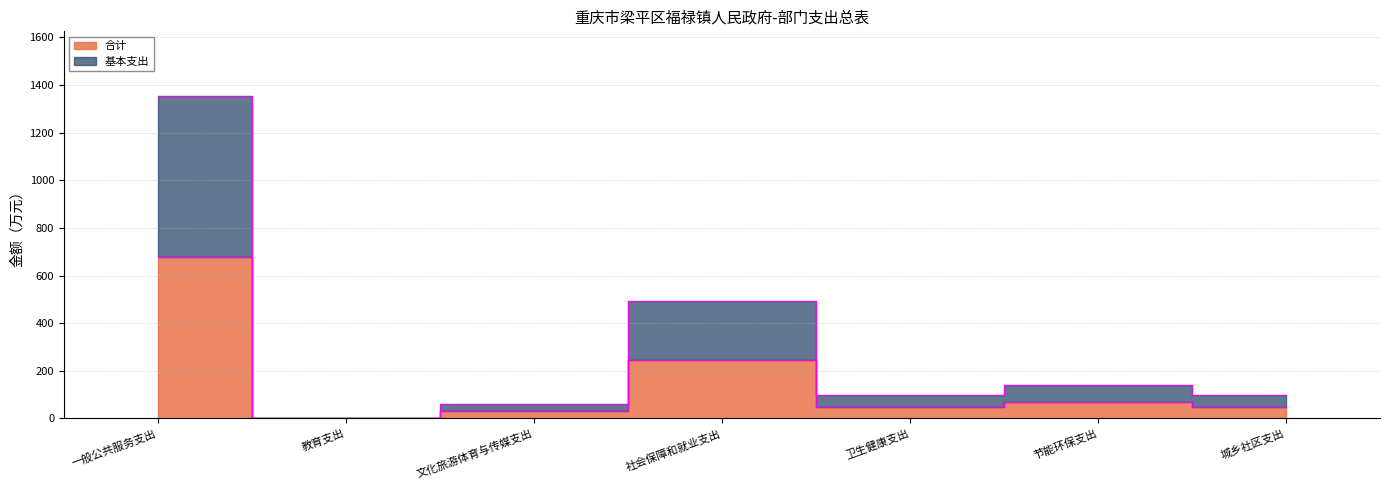

Reading left to right, what are all the values shown in this chart?

合计: 677.0	1.1	30.0	245.6	48.4	70.0	50.0
基本支出: 1353.9	2.3	60.0	491.2	96.7	140.0	100.0